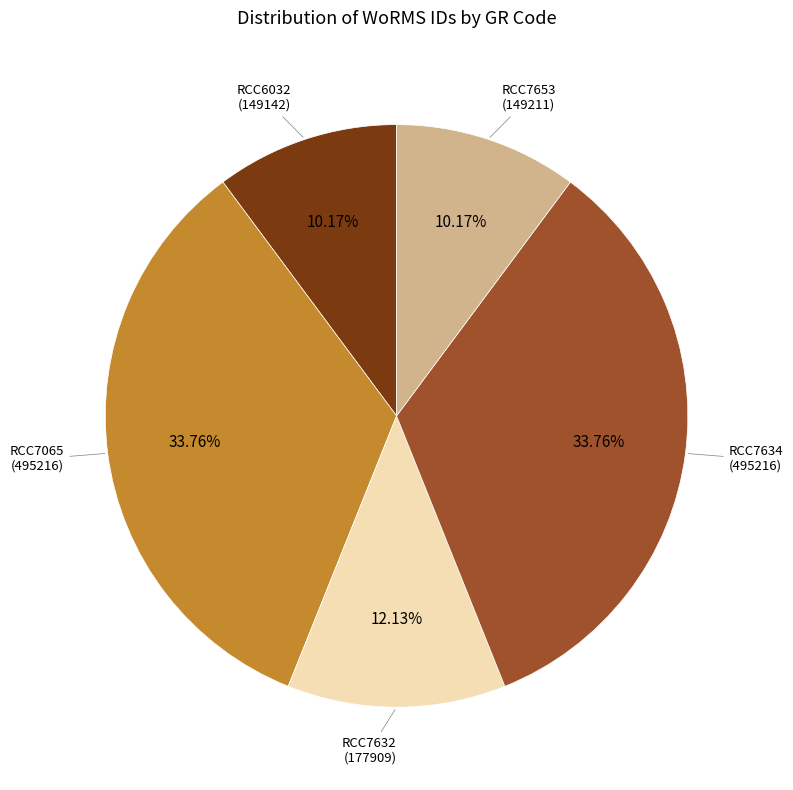

Is there a majority slice in this chart?

No